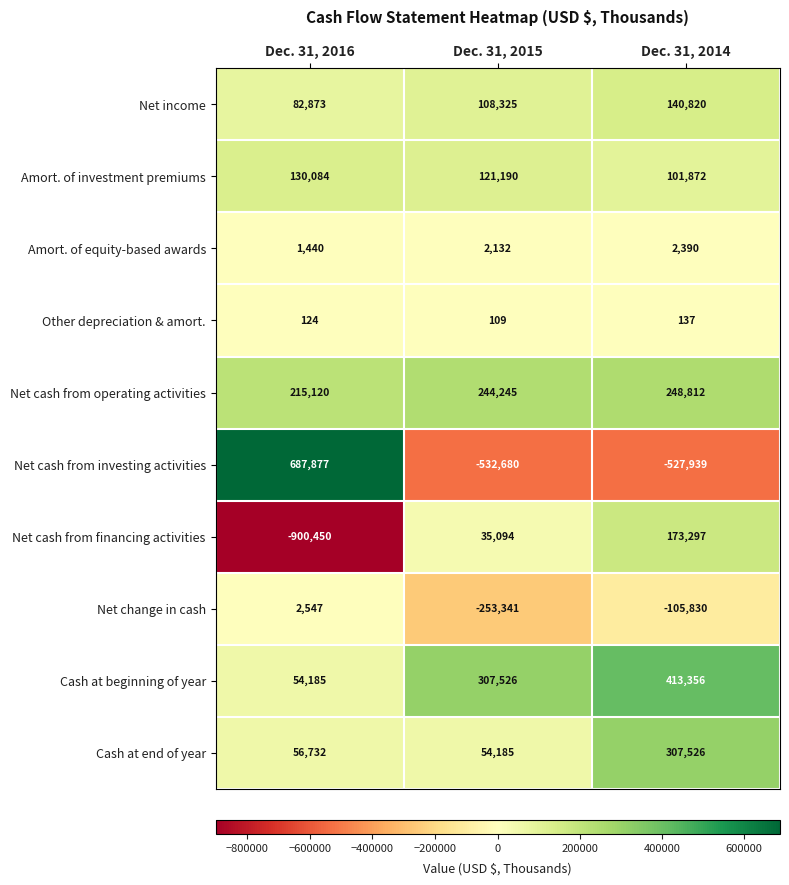

Rank the categories by Other depreciation & amort. value from lowest to highest.

Dec. 31, 2015, Dec. 31, 2016, Dec. 31, 2014